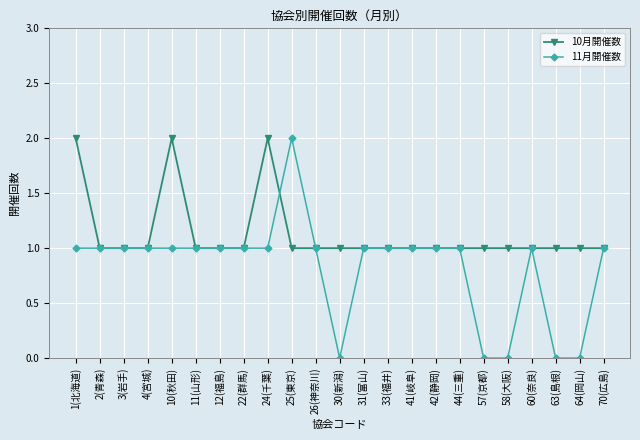

Reading left to right, what are all the values shown in this chart?

10月開催数: 2	1	1	1	2	1	1	1	2	1	1	1	1	1	1	1	1	1	1	1	1	1	1
11月開催数: 1	1	1	1	1	1	1	1	1	2	1	0	1	1	1	1	1	0	0	1	0	0	1